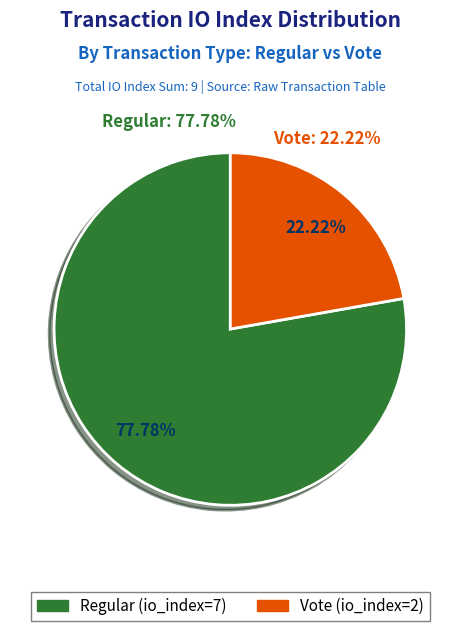

Approximately how many times larger is the value at Regular (io_index=7) compared to Vote (io_index=2)?

3.5